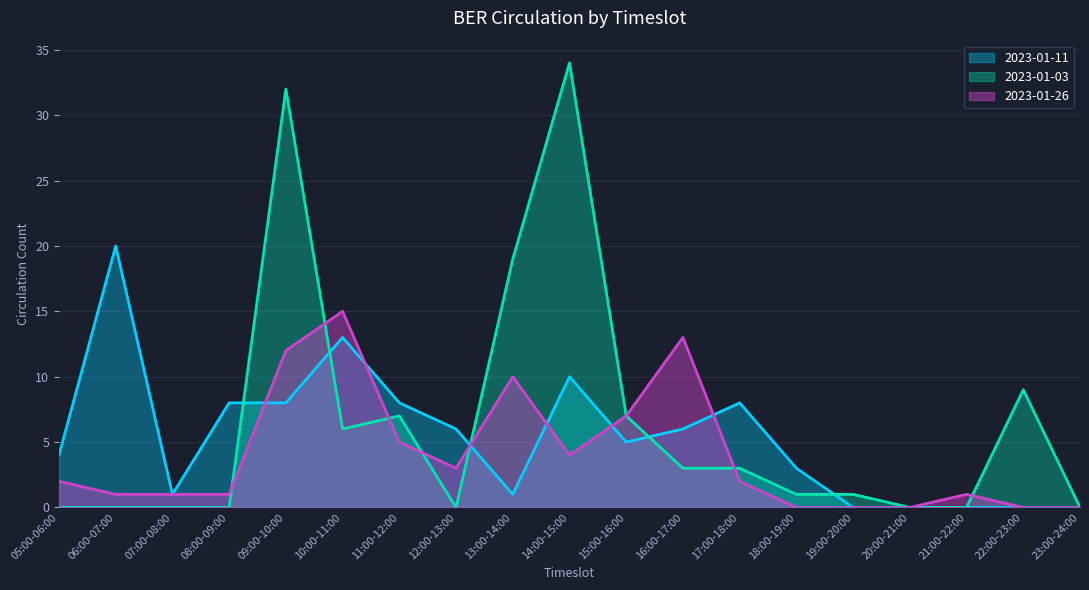

What is the label of the 11th point from the left?

15:00-16:00